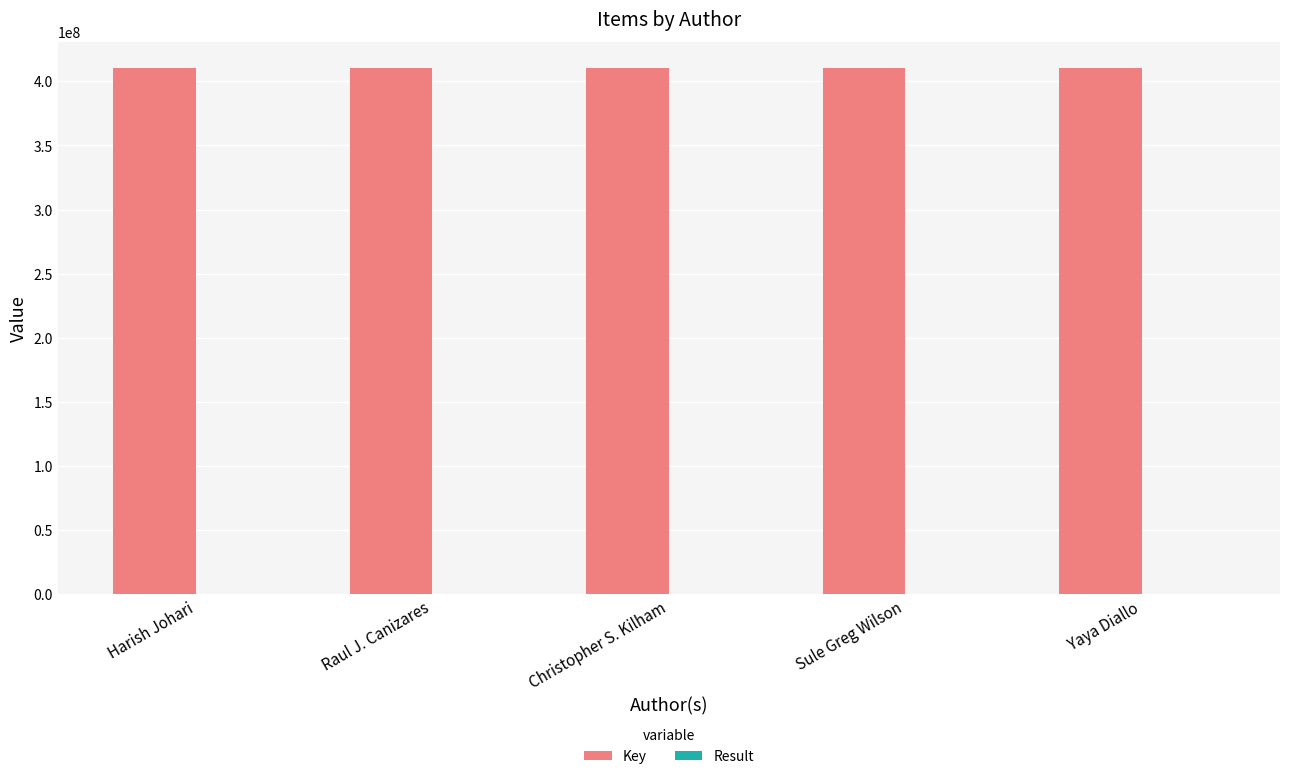

Are the bars grouped side by side (vs. stacked)?

Yes